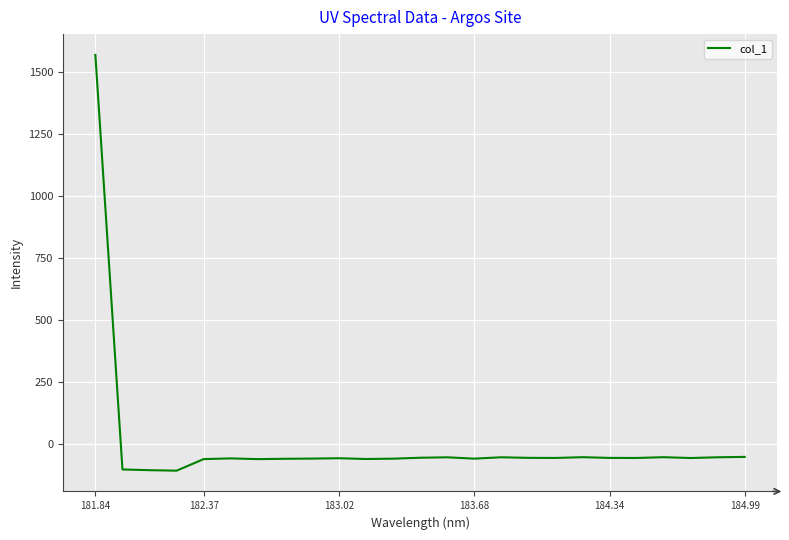

What is the minimum value shown in the chart?

-105.9